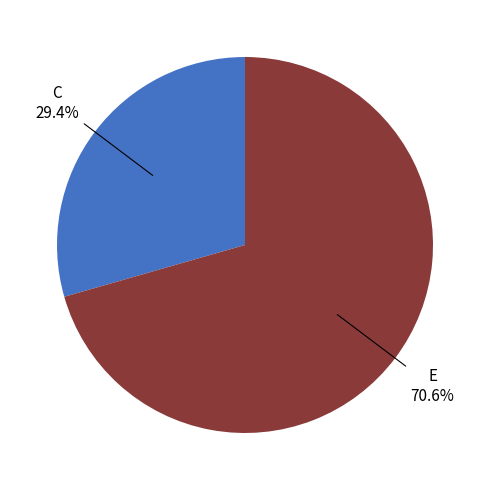

Does any single category account for the majority?

Yes